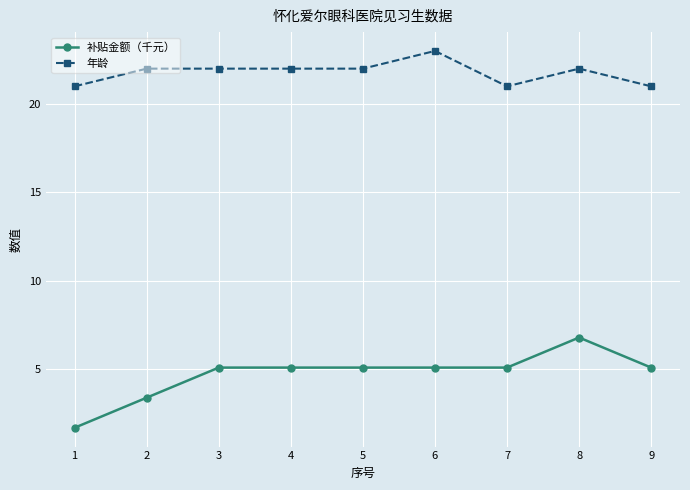

Count the number of data series in this chart.

2